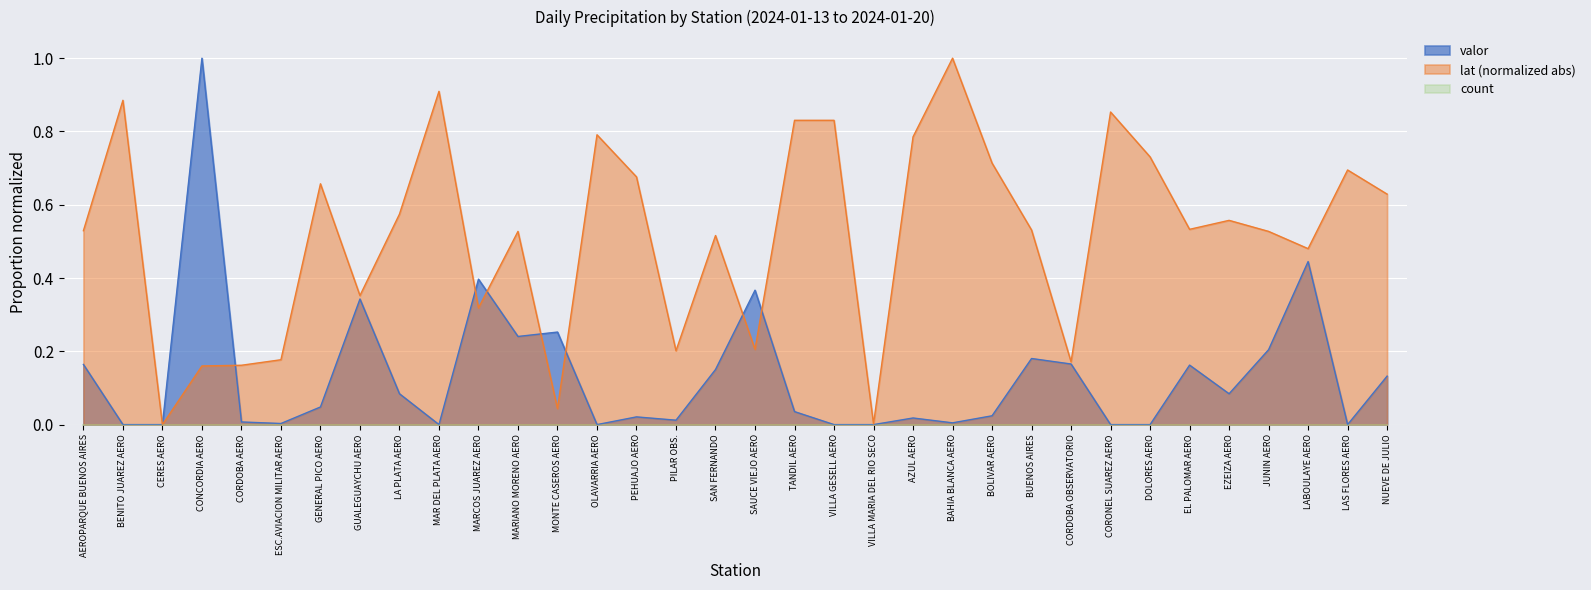

What is the total value across all series at BOLIVAR AERO?

0.7